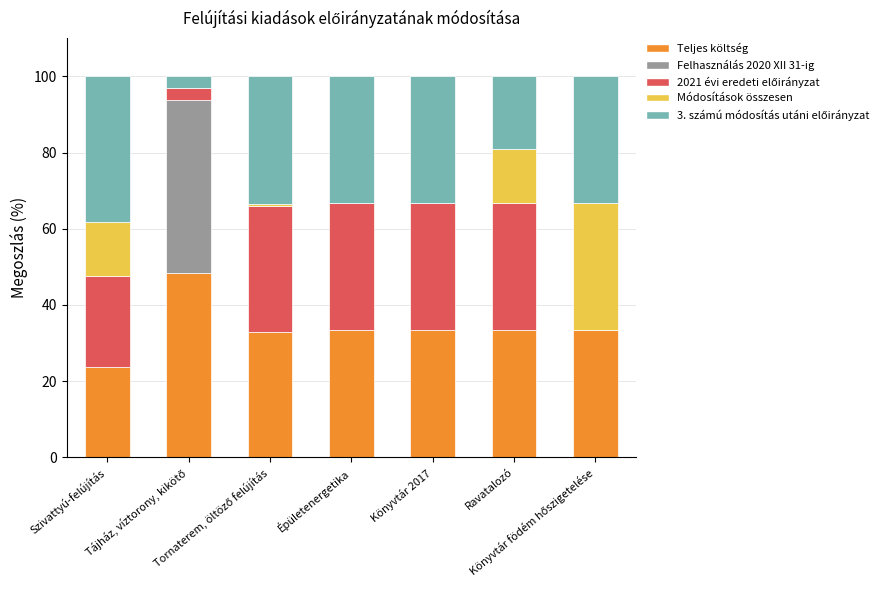

Are the bars horizontal?

No